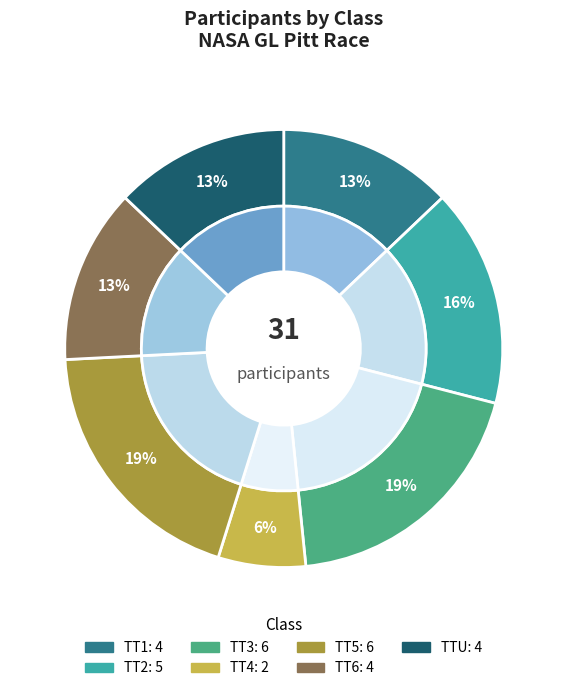

What percentage is the TT4 slice, to the nearest percent?

6%